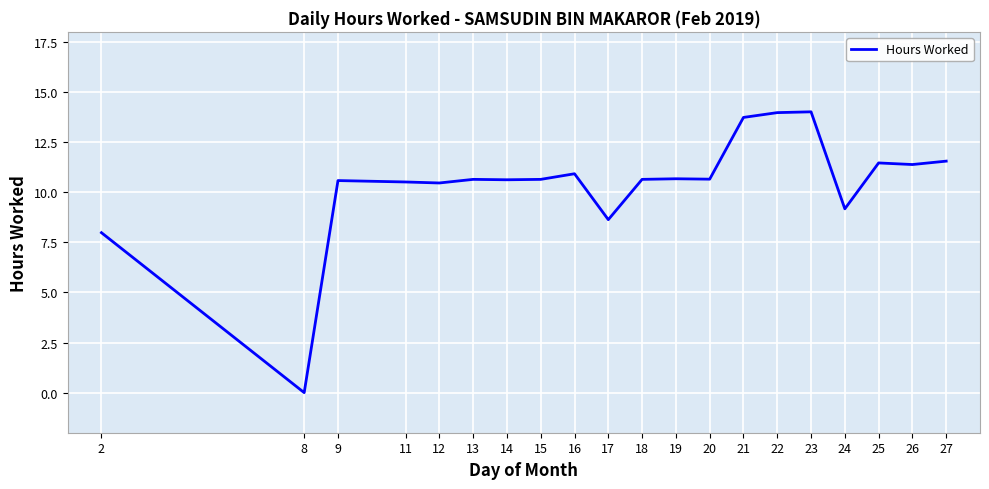

What is the approximate value at 14?

10.6